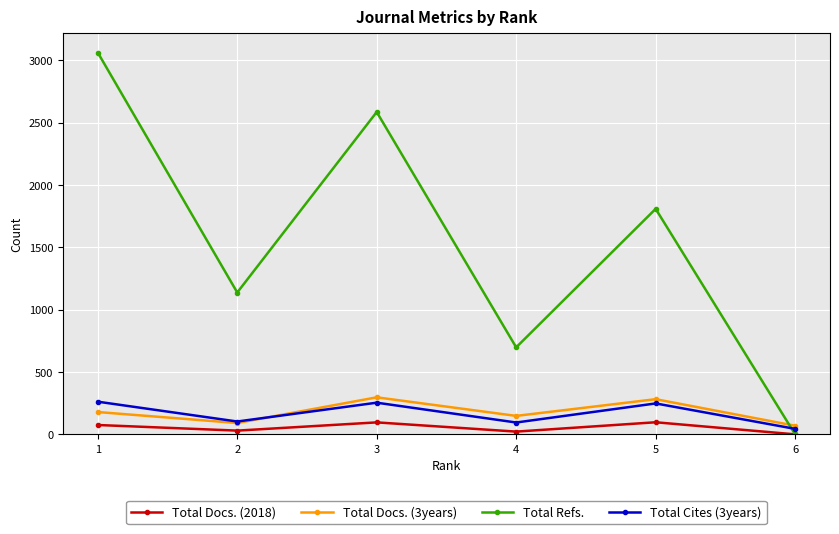

The value of Total Refs. at 6 is 1328. True or false?

False